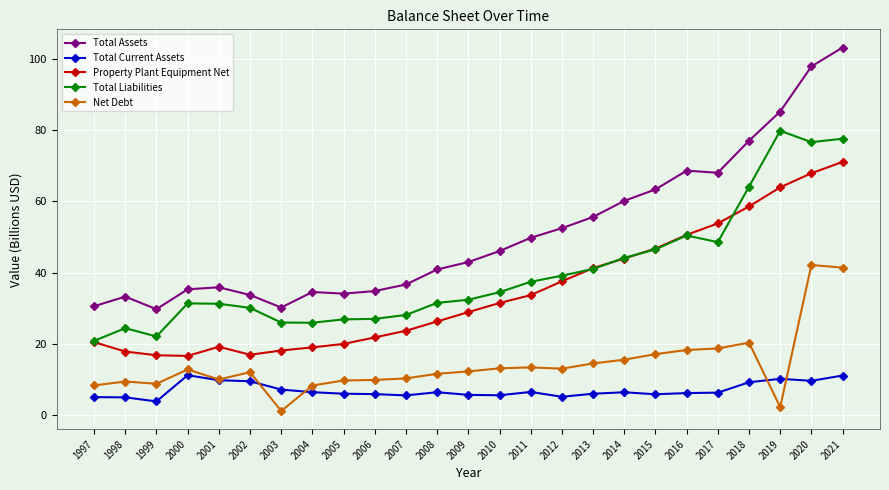

How many lines are shown in the chart?

5